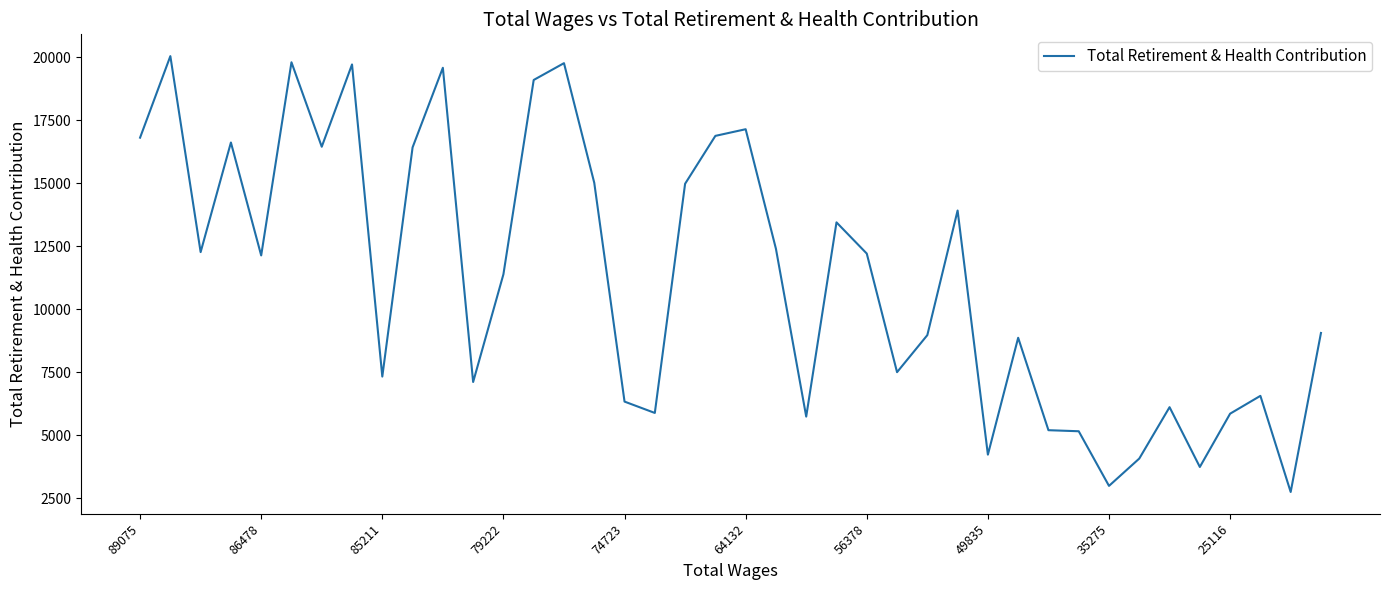

What is the greatest value displayed?

20038